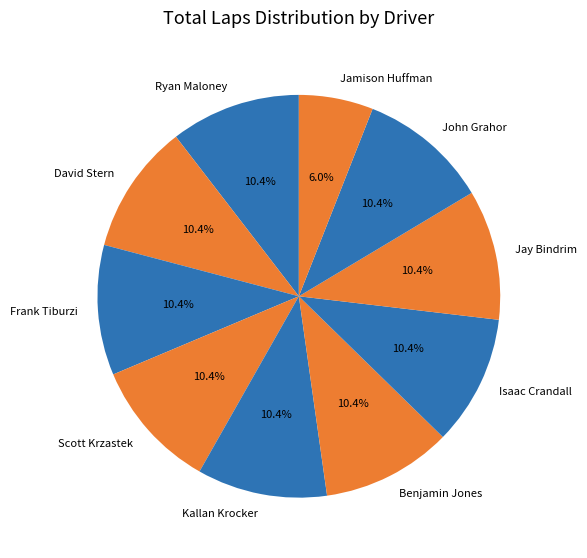

To the nearest percent, what portion does Isaac Crandall represent?

10%